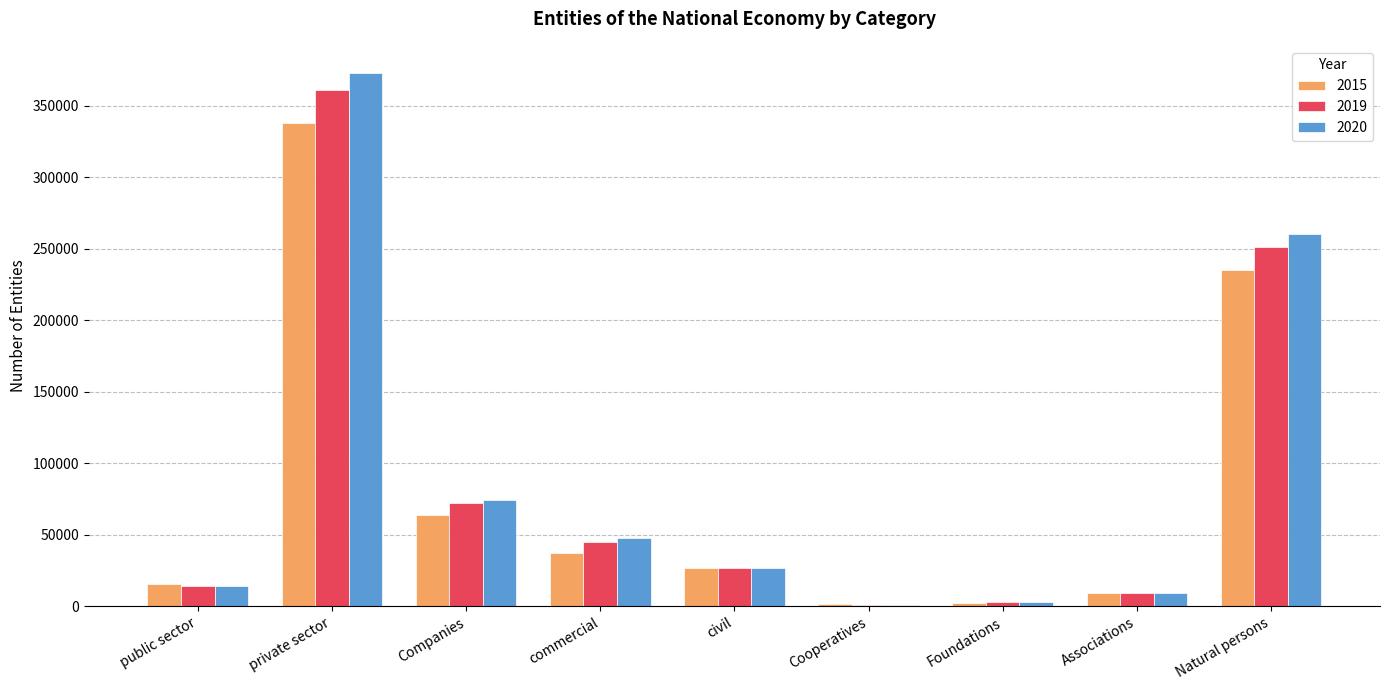

How many distinct data groups are displayed?

3